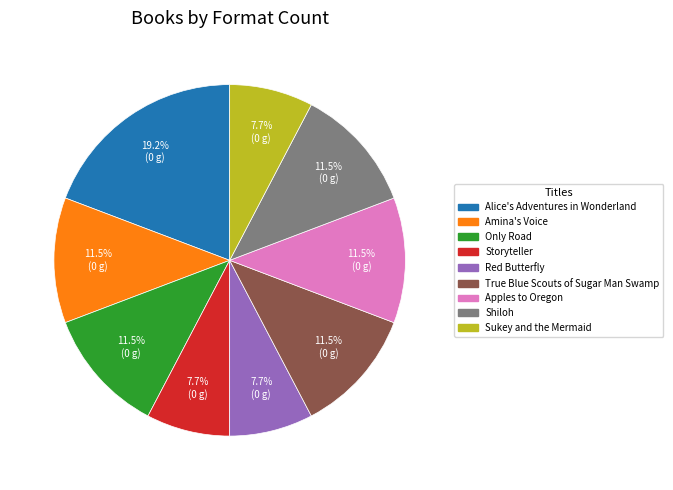

Which category has the biggest portion of the pie?

Alice's Adventures in Wonderland